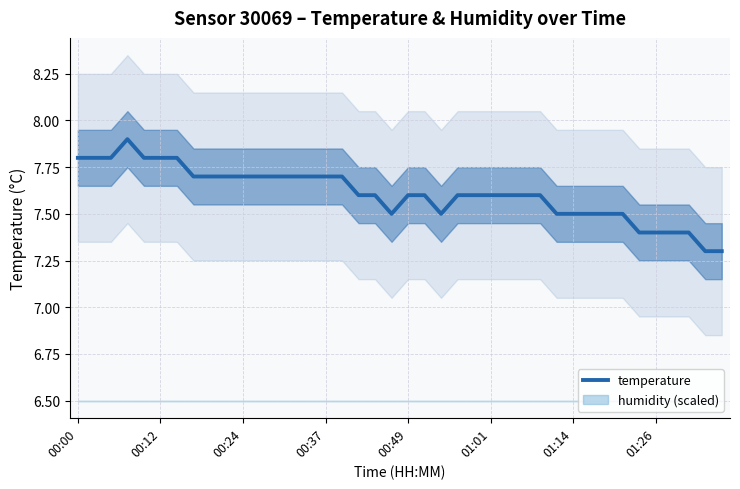

True or false: temperature has a value of 7.7 at 00:37.

True